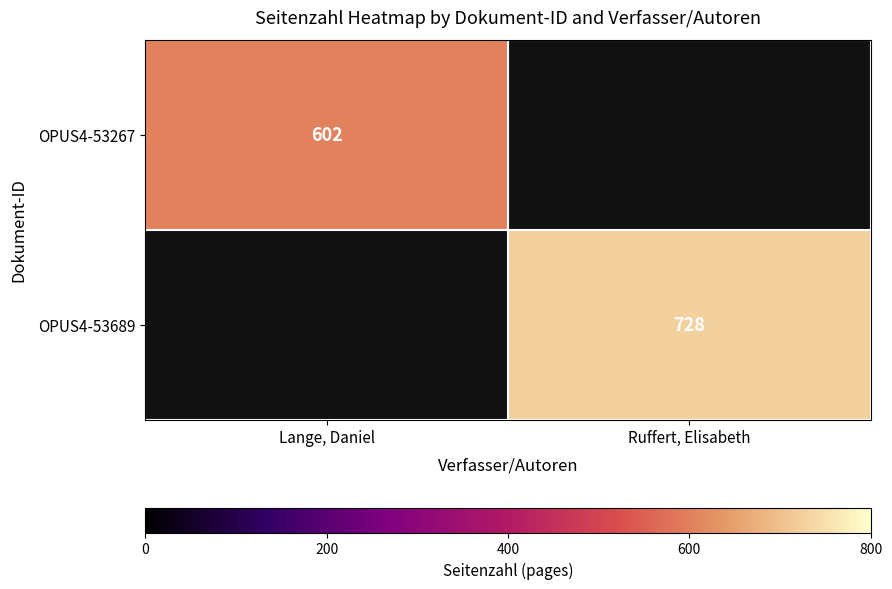

The OPUS4-53267 series shows 400 at Lange, Daniel. True or false?

False